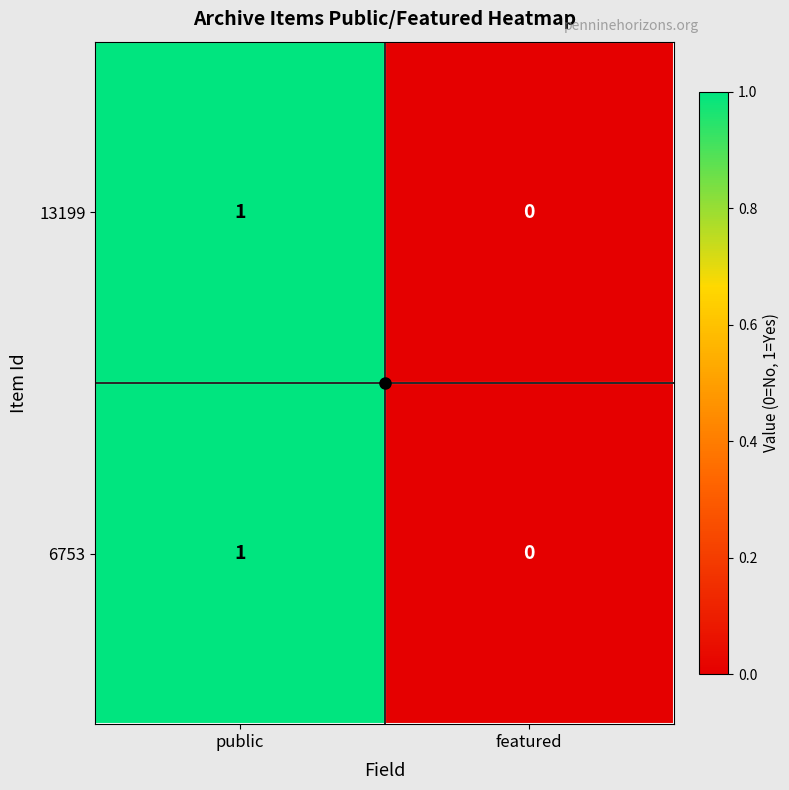

True or false: 6753 has a value of 2 at public.

False